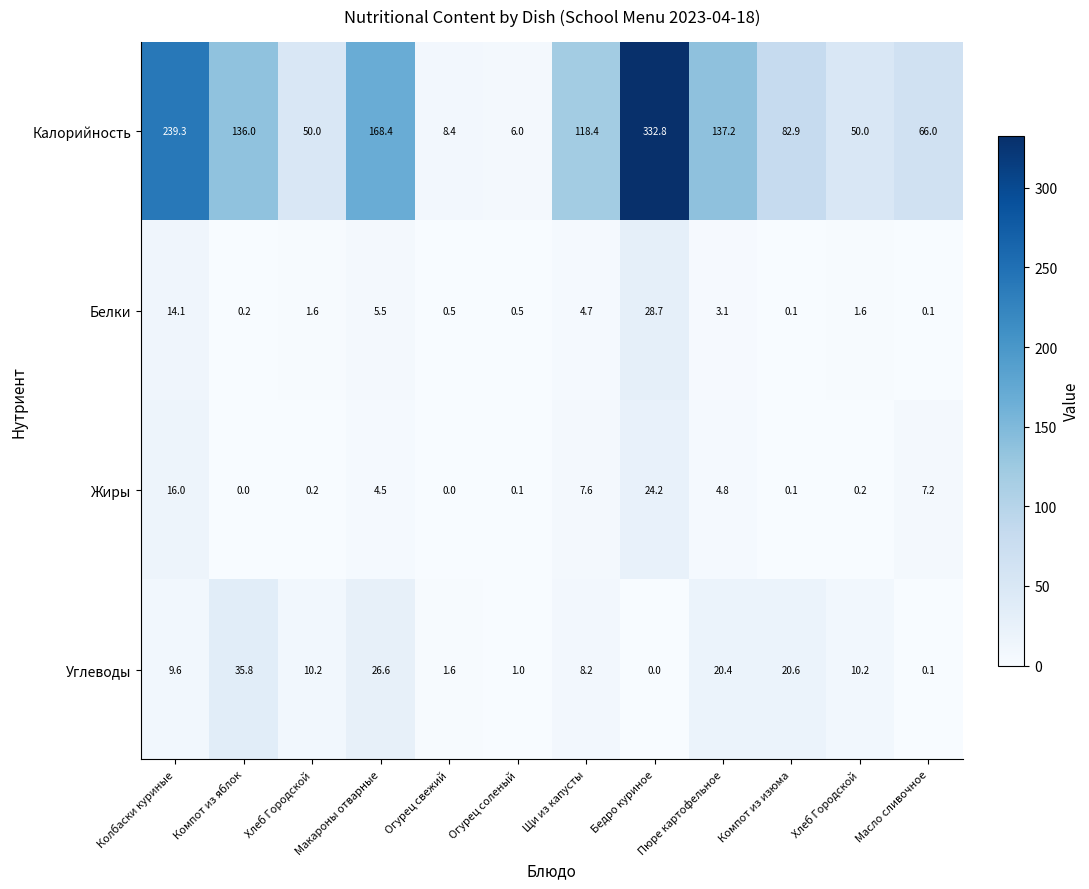

What is the spread (max minus min) of values at Щи из капусты?

113.7